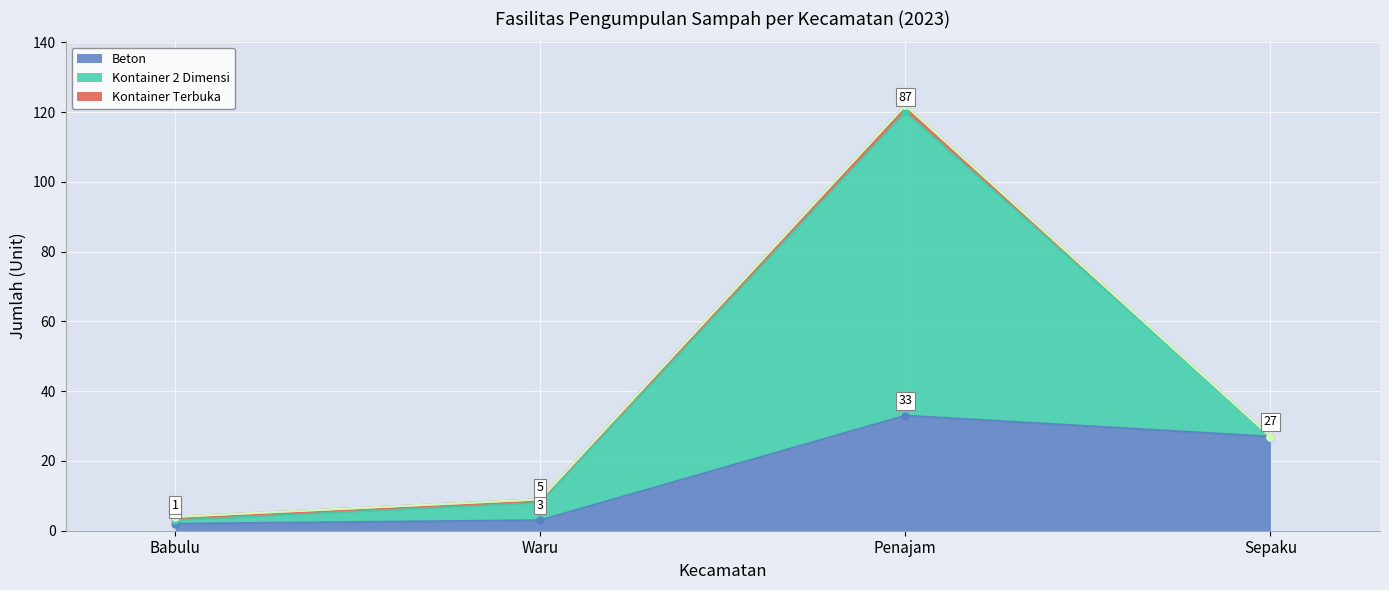

What is the maximum value shown in the chart?

87